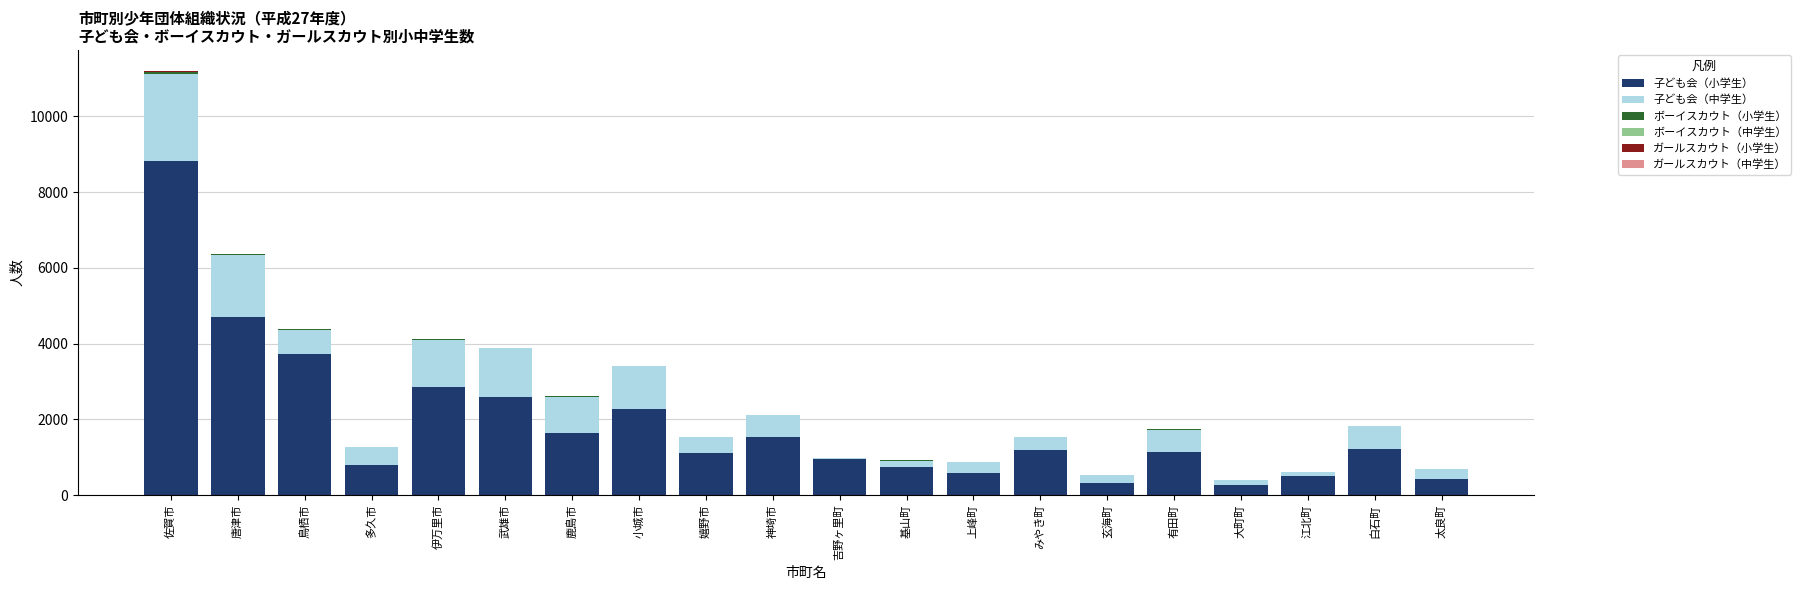

The value of 子ども会（小学生） at 基山町 is 254. True or false?

False